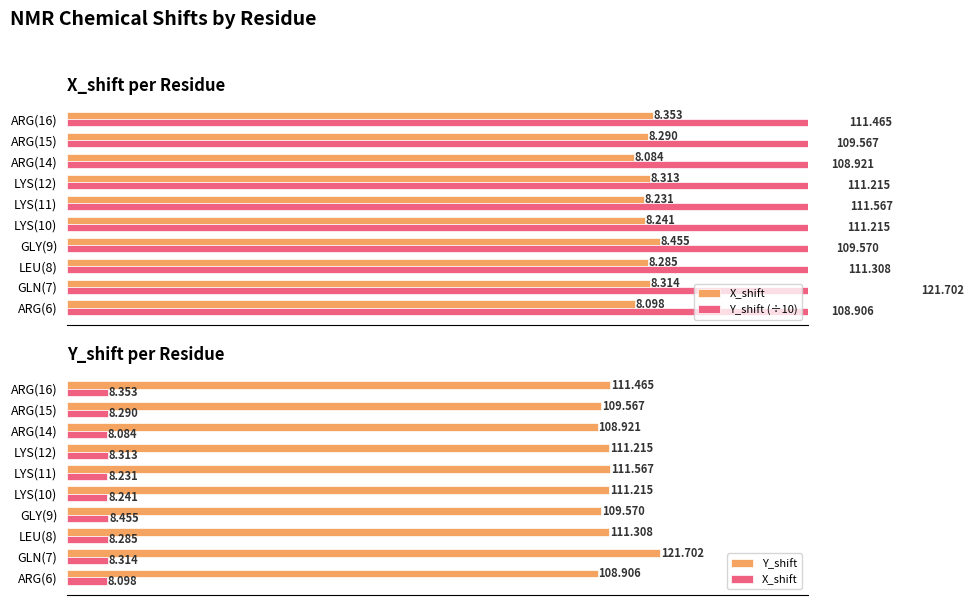

List the labels in order of Y_shift value, largest first.

GLN(7), LYS(11), ARG(16), LEU(8), LYS(10), LYS(12), GLY(9), ARG(15), ARG(14), ARG(6)